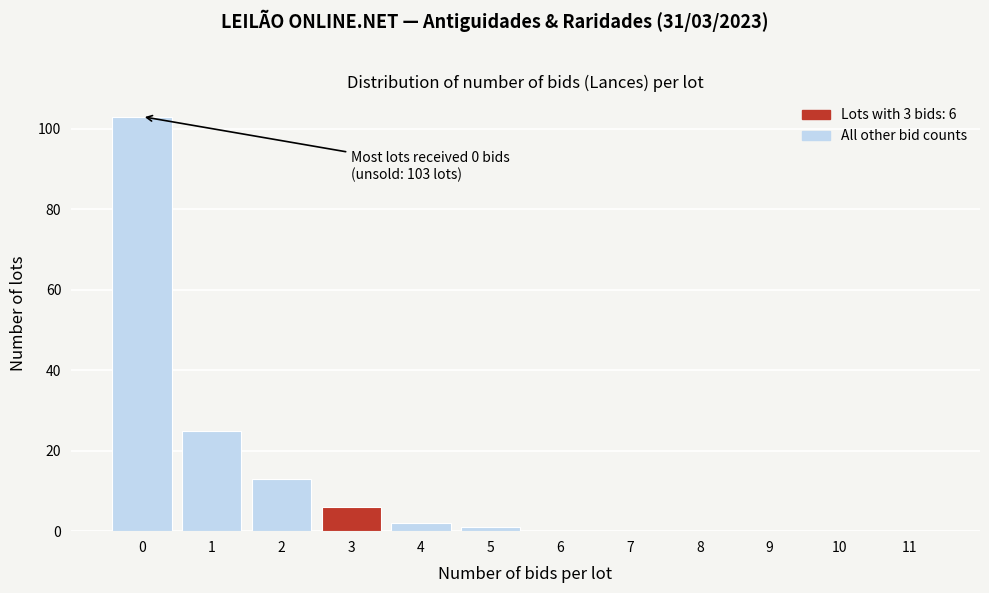

Over which range of the x-axis is the bar tallest?

-0.5 to 0.5